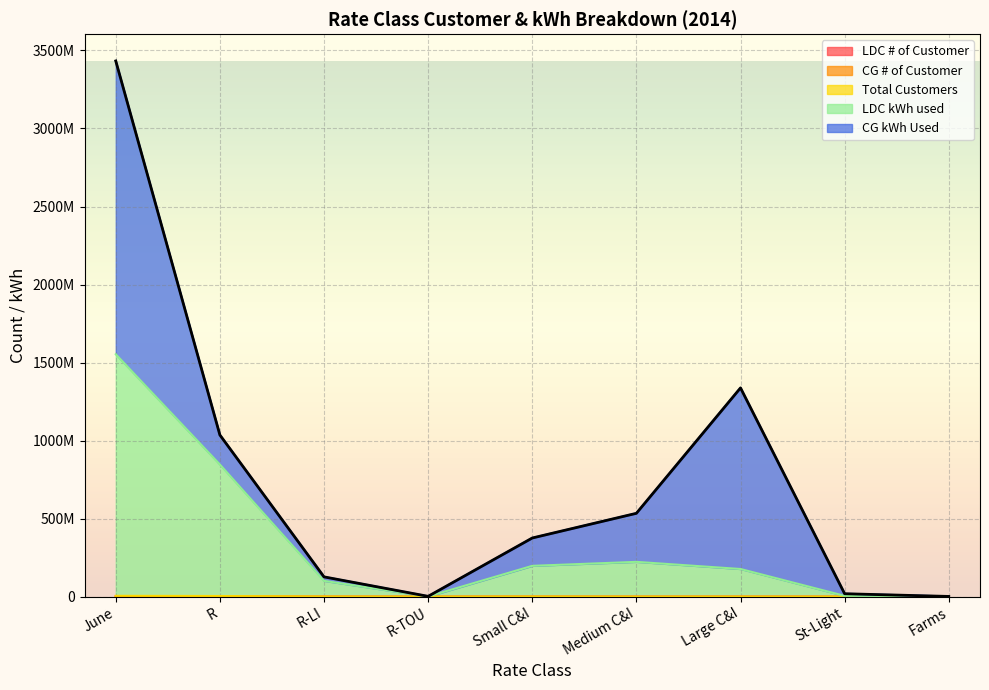

Does the chart display data point markers on the line(s)?

No